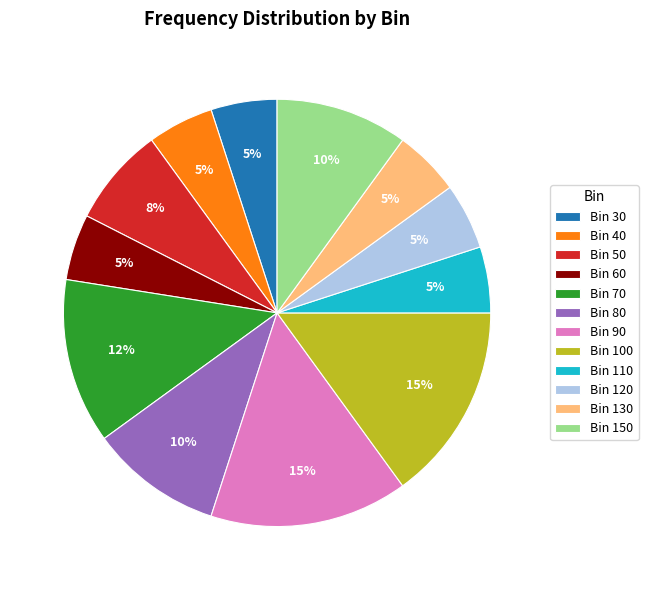

Does Bin 30 account for over 50% of the chart?

No